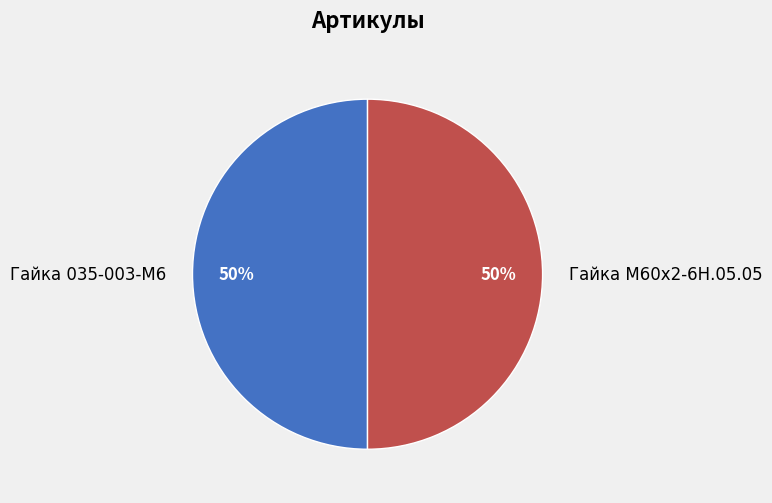

What percentage is the Гайка М60х2-6Н.05.05 slice, to the nearest percent?

50%